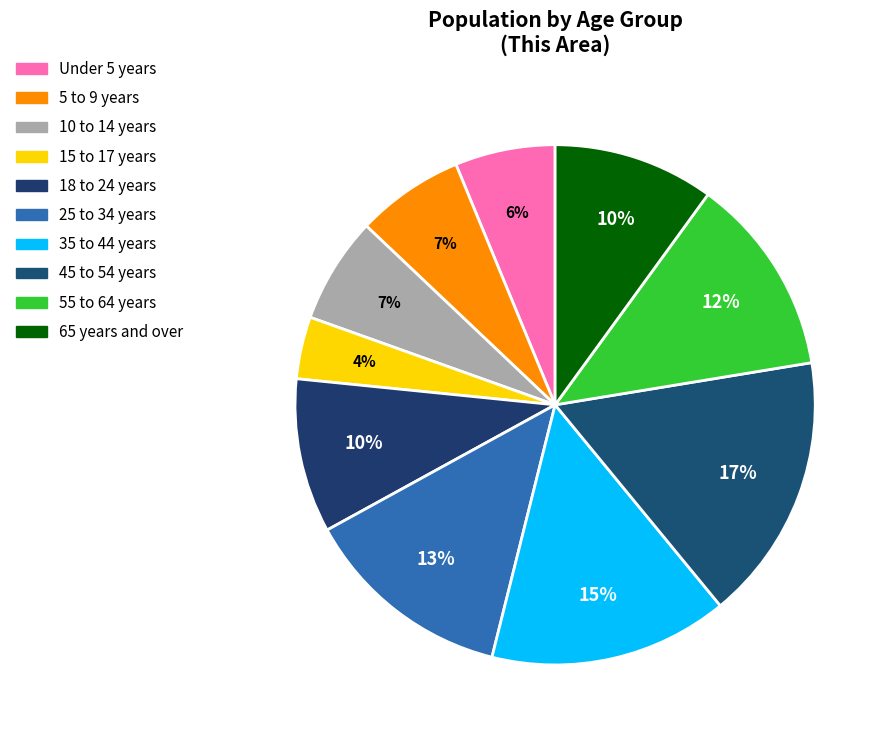

The Under 5 years slice represents 1% of the pie. True or false?

False